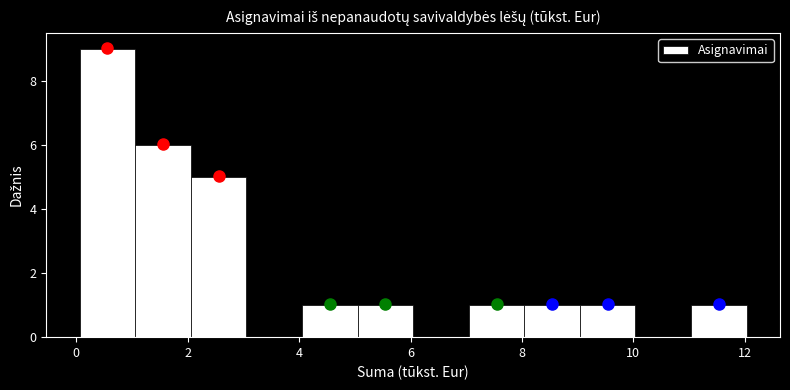

Reading left to right, list every bar in this chart as the range it spans on the x-axis followed by its height. Neither the bar edges nor the heights are printed on the chart, so give them approximately, as read against the axes.

0 to 1: 9
1 to 2: 6
2 to 3: 5
3 to 4: 0
4 to 5: 1
5 to 6: 1
6 to 7: 0
7 to 8: 1
8 to 9: 1
9 to 10: 1
10 to 11: 0
11 to 12: 1